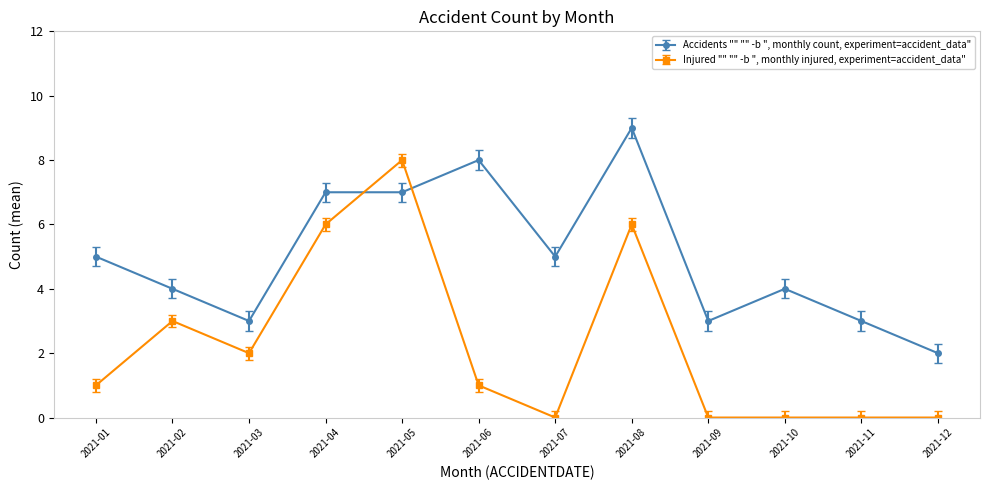

Which series changed the most between 2021-04 and 2021-07?

Injured "" "" -b ", monthly injured, experiment=accident_data"